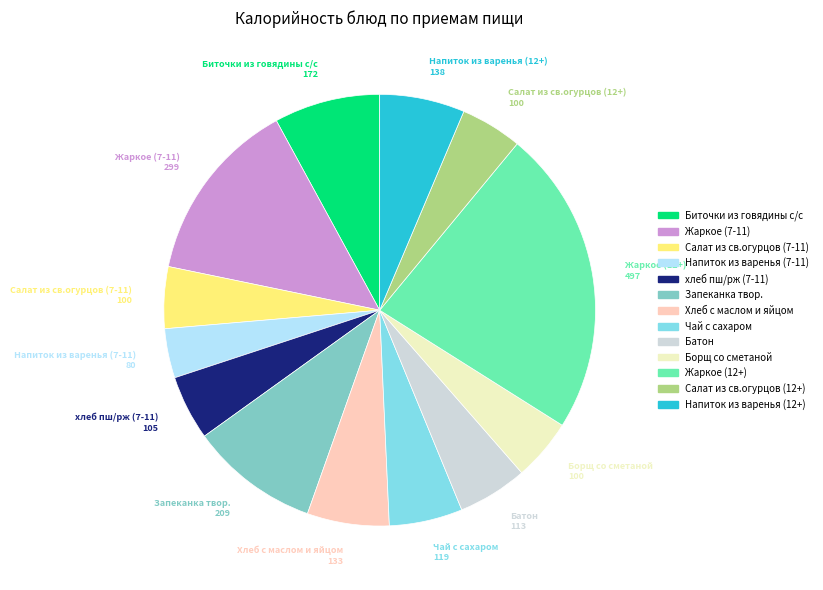

Is Жаркое (12+) the majority of the pie?

No